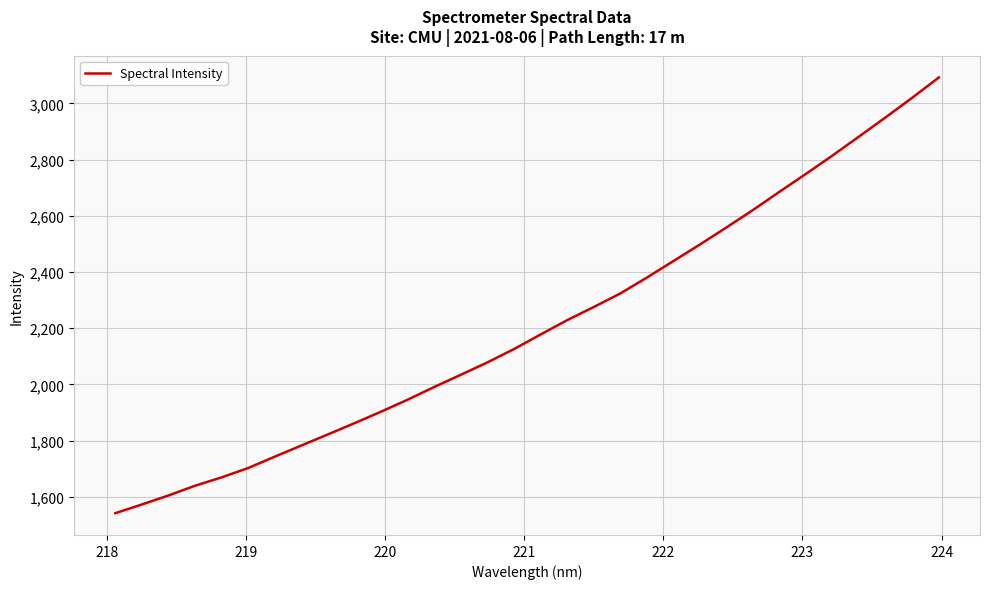

What is the smallest value displayed?

1541.4